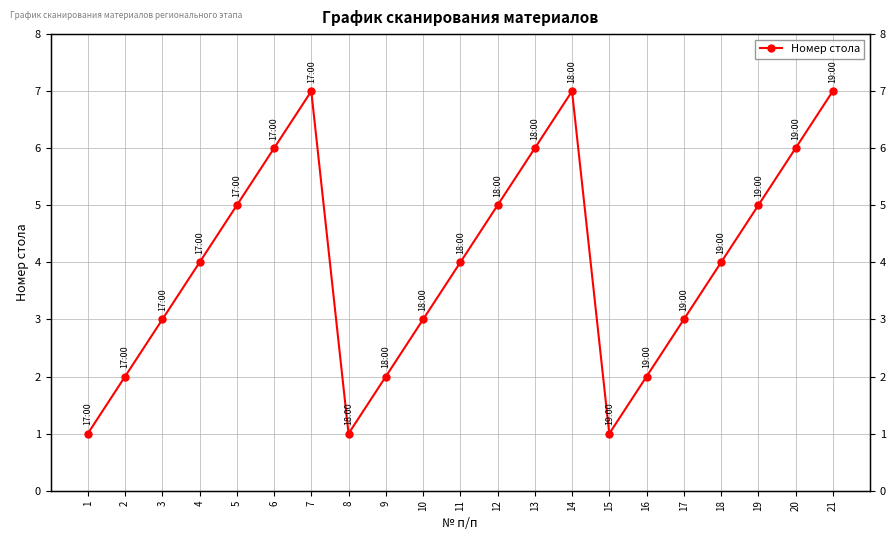

List the labels in order of value, smallest first.

1, 8, 15, 2, 9, 16, 3, 10, 17, 4, 11, 18, 5, 12, 19, 6, 13, 20, 7, 14, 21